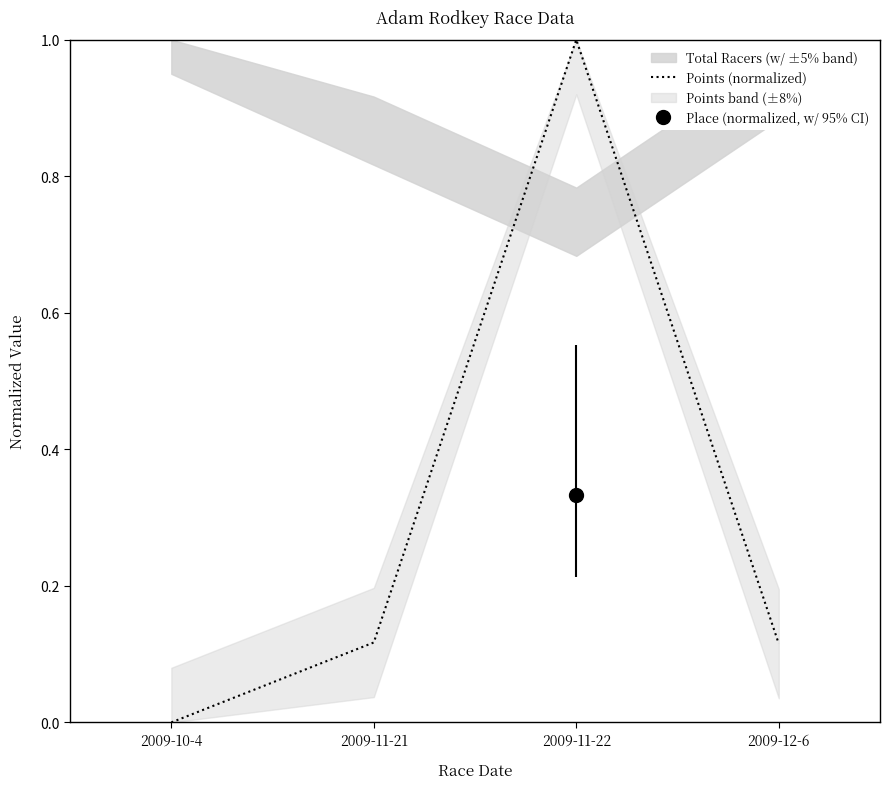

Count the number of values greater than 0.

3